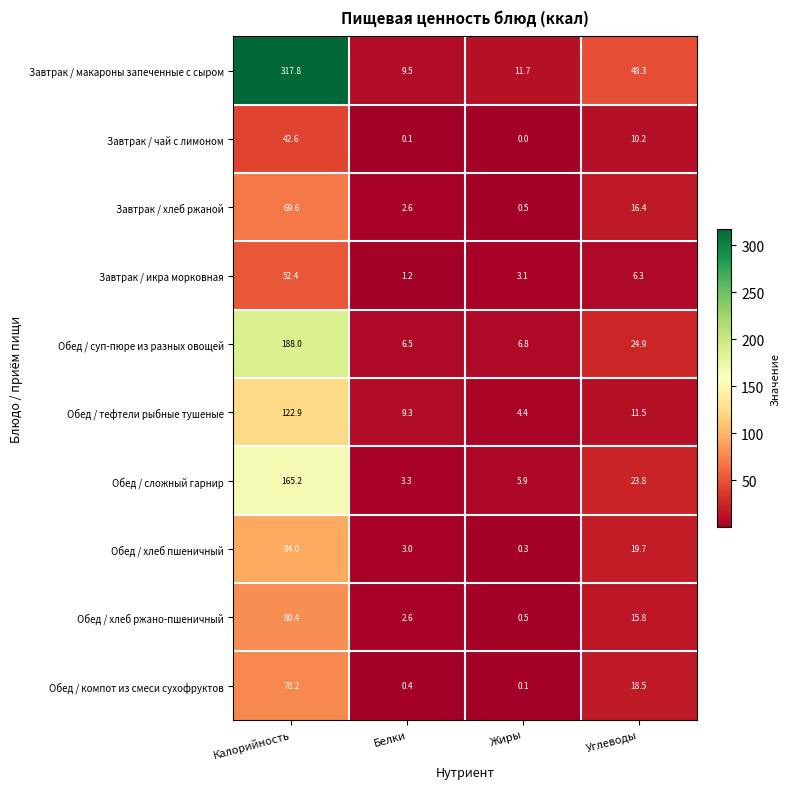

Which category has the highest value across all series?

Калорийность